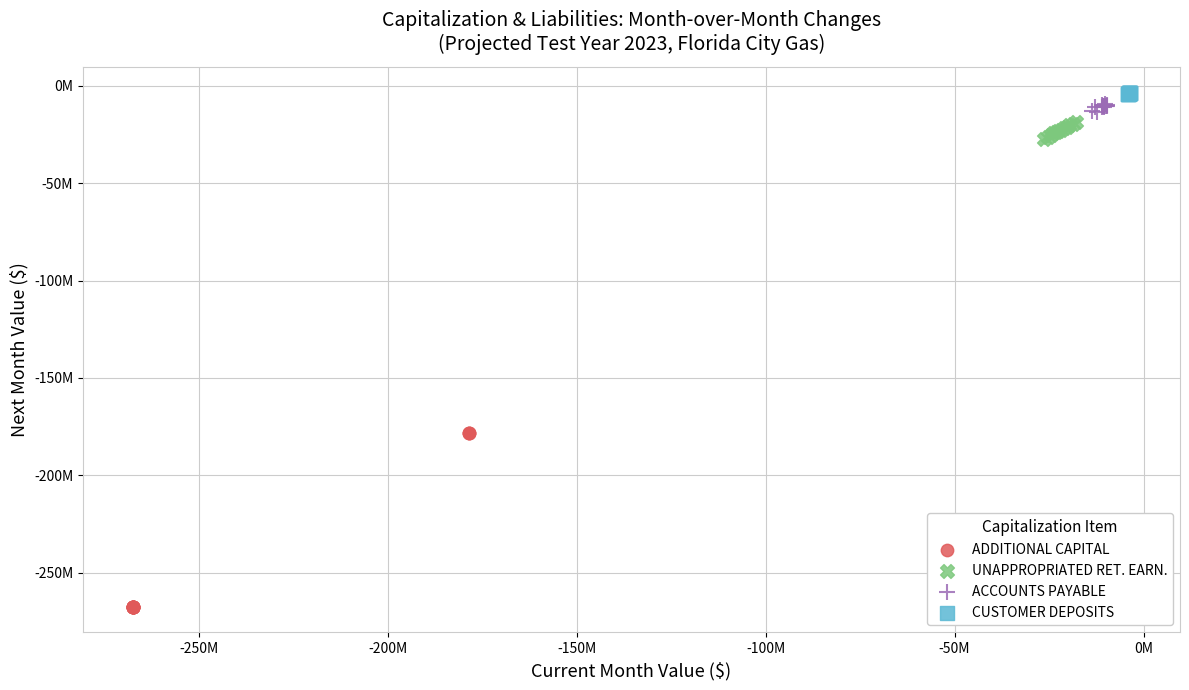

Which series contains the lowest Y value?

ADDITIONAL CAPITAL